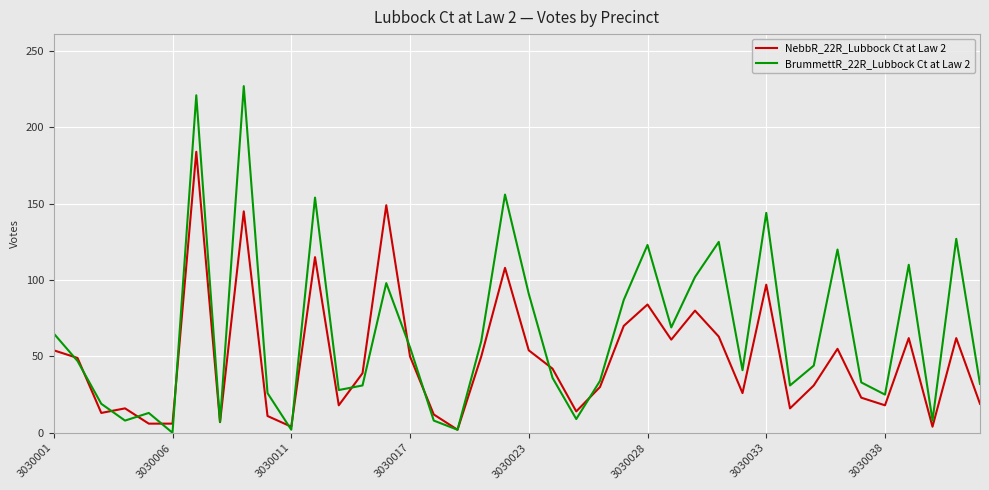

Which series has the largest range (max minus min)?

BrummettR_22R_Lubbock Ct at Law 2